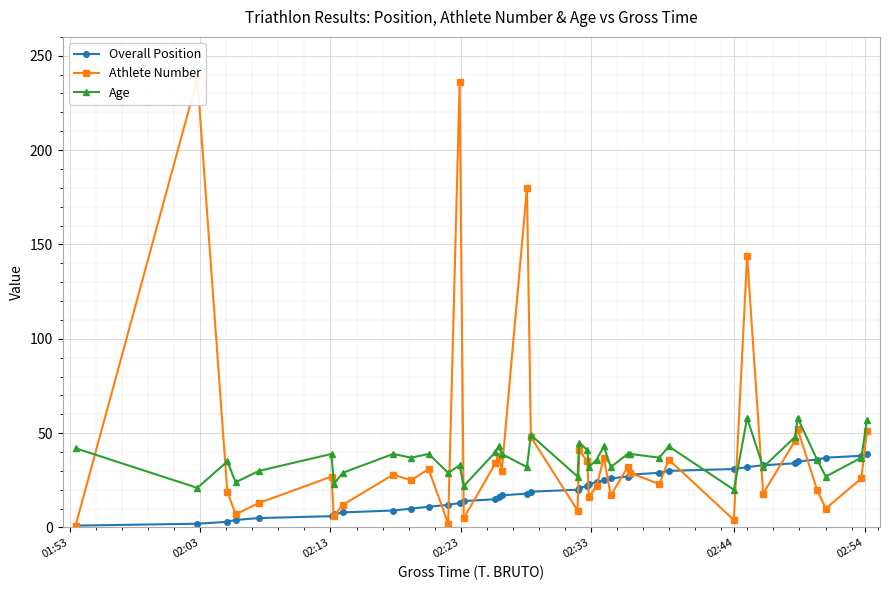

True or false: Age has more than 2 points higher than both neighbors.

True